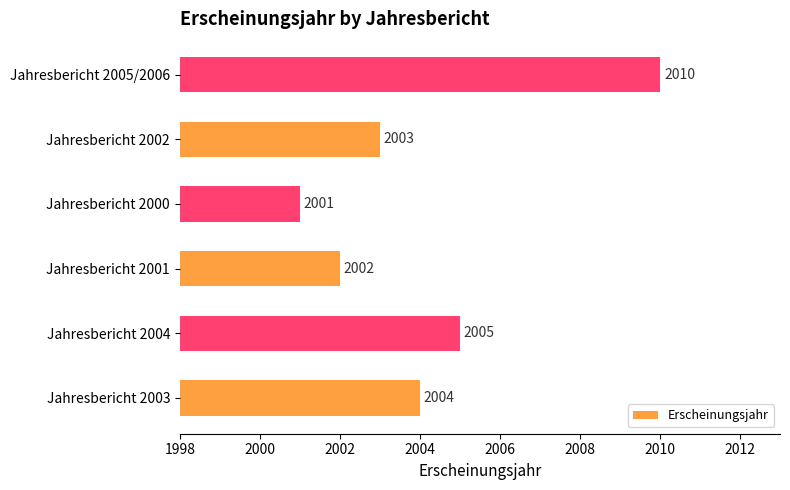

Reading bottom to top, transcribe all the data shown in this chart.

2004	2005	2002	2001	2003	2010